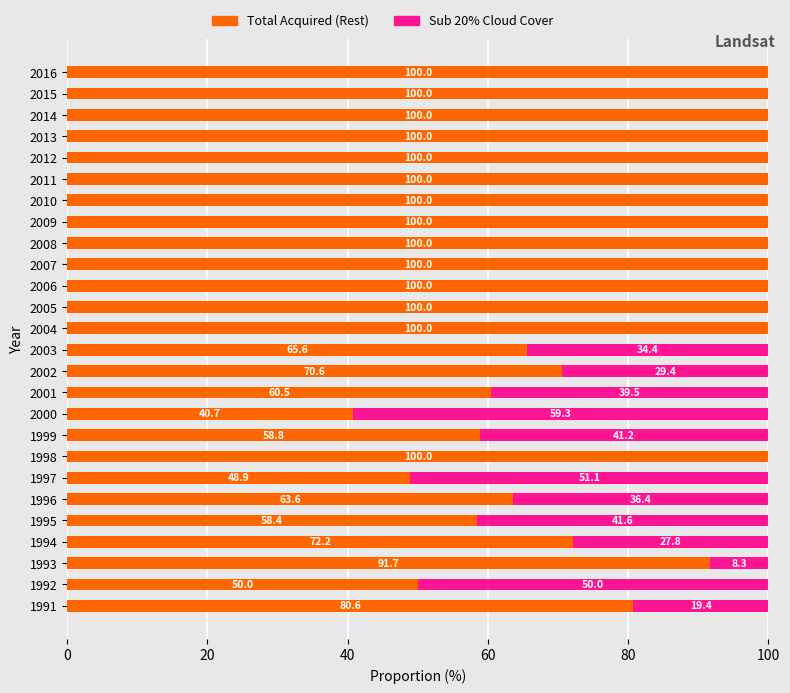

Where is Total Acquired (Rest) nearest to the value 70?

2002